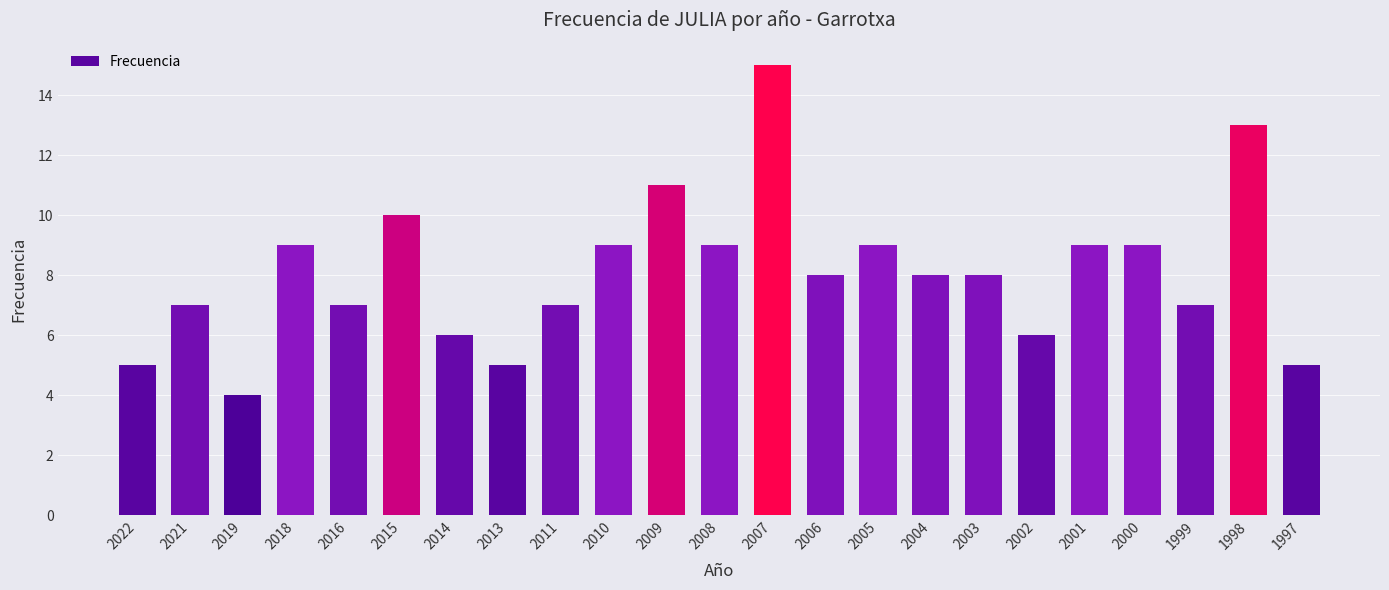

Between 2006 and 2015, which is larger?

2015